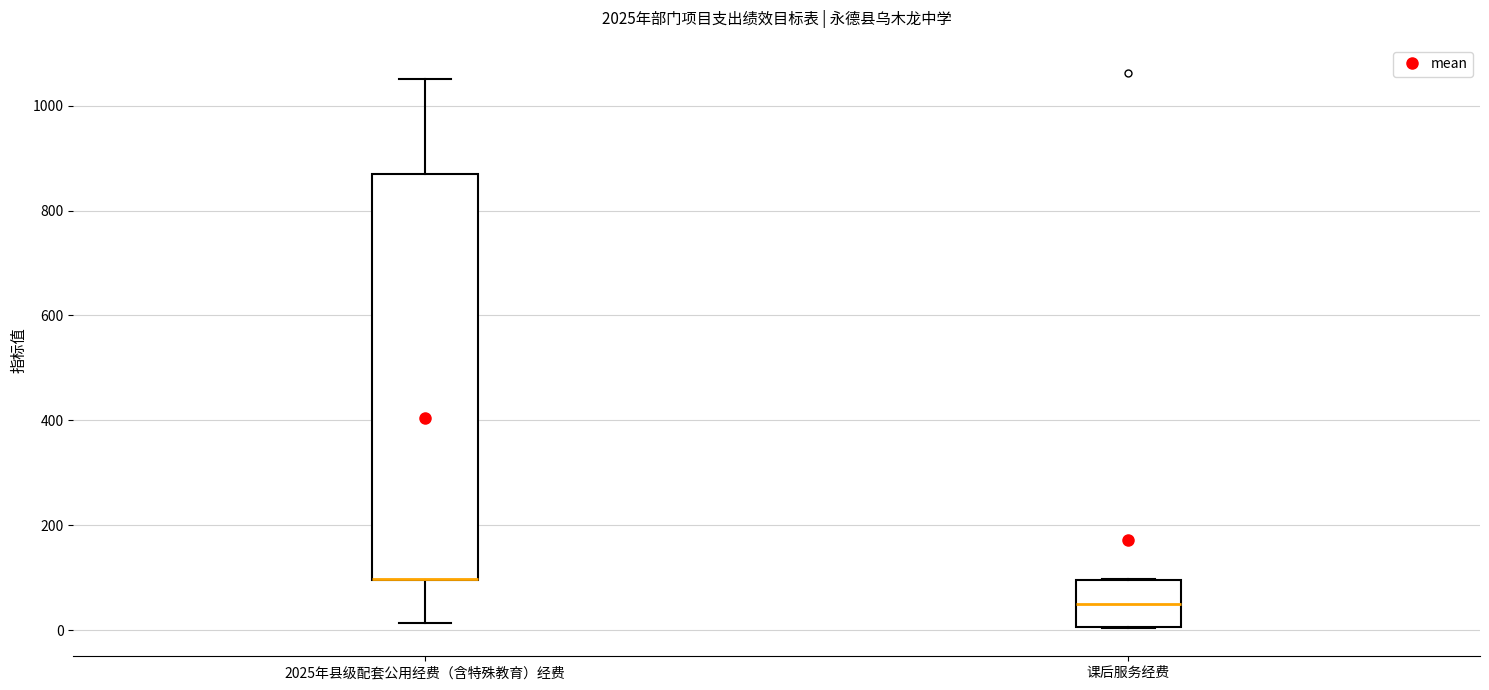

Reading left to right, read every box against the y-axis: the position of its median line, the range the box covers, and the ends of its whiskers. The values are not printed on the chart, so give them approximately, as read against the axis.

2025年县级配套公用经费（含特殊教育）经费: median 100 (drawn on the box's lower edge), box 100 to 860, whiskers 20 to 1060
课后服务经费: median 40, box 0 to 100, whiskers 0 to 100